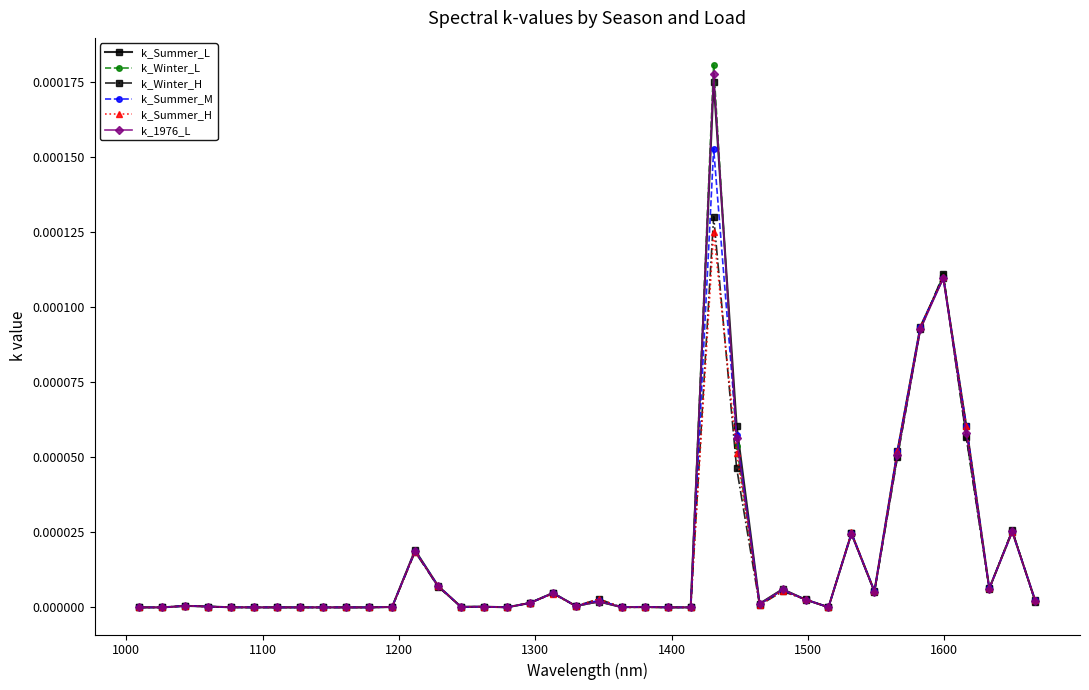

Count the number of data series in this chart.

6